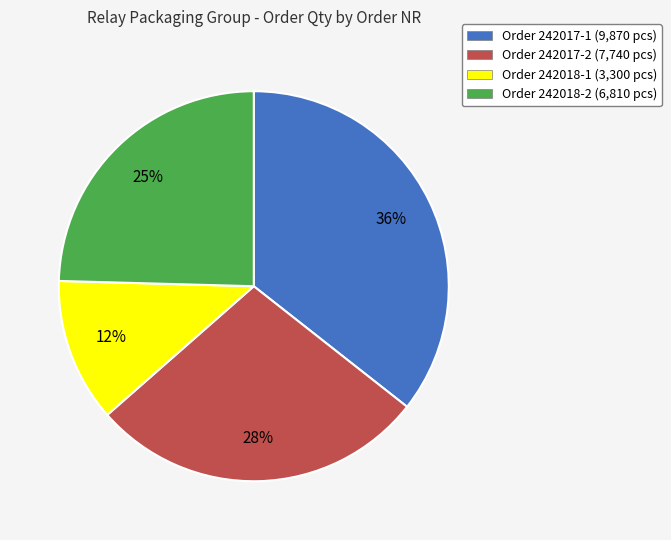

To the nearest percent, what is the average slice percentage?

25%